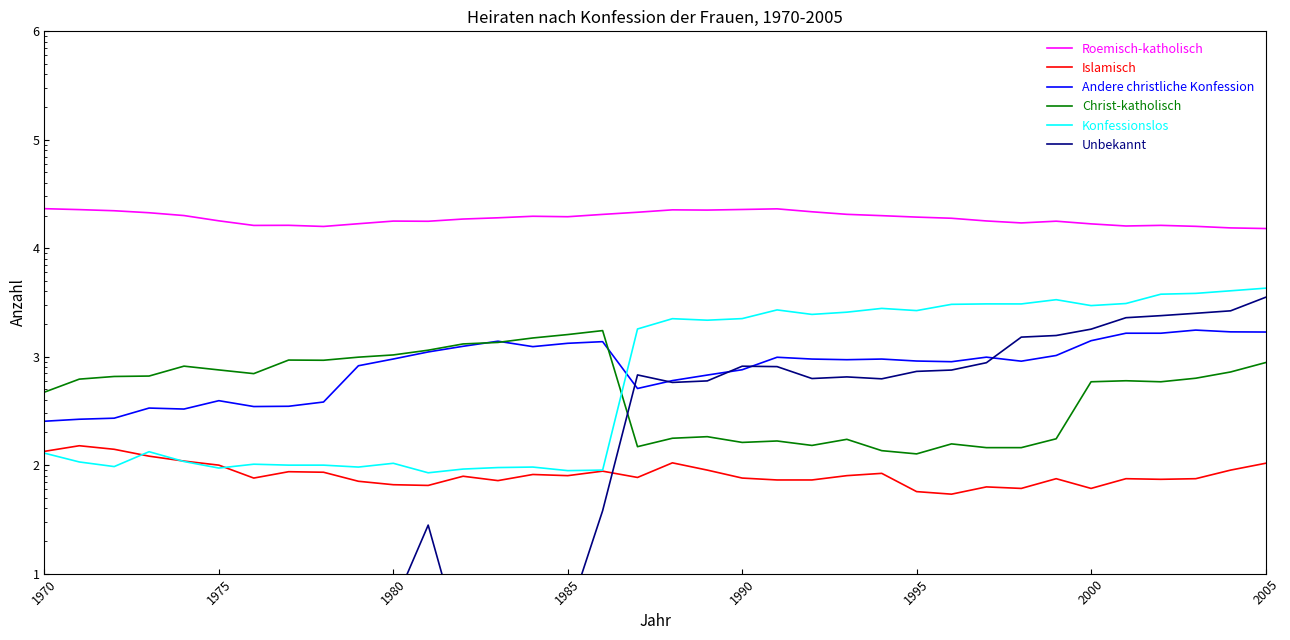

In Konfessionslos, how many points are lower than both neighbors (excluding endpoints)?

10